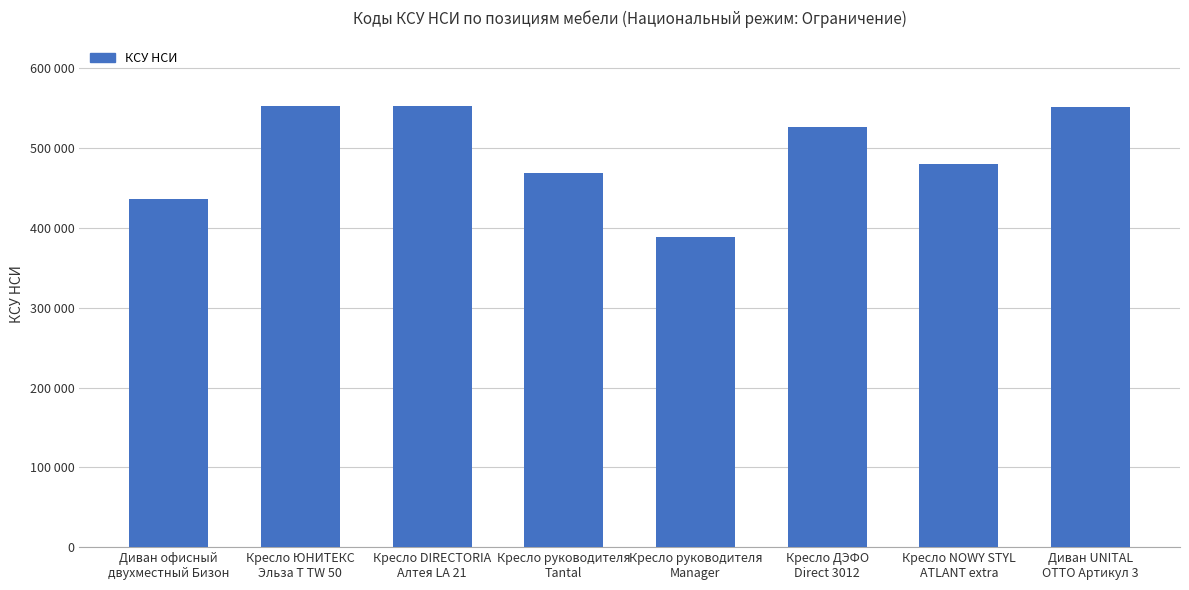

What is the sum of all values?

3956256